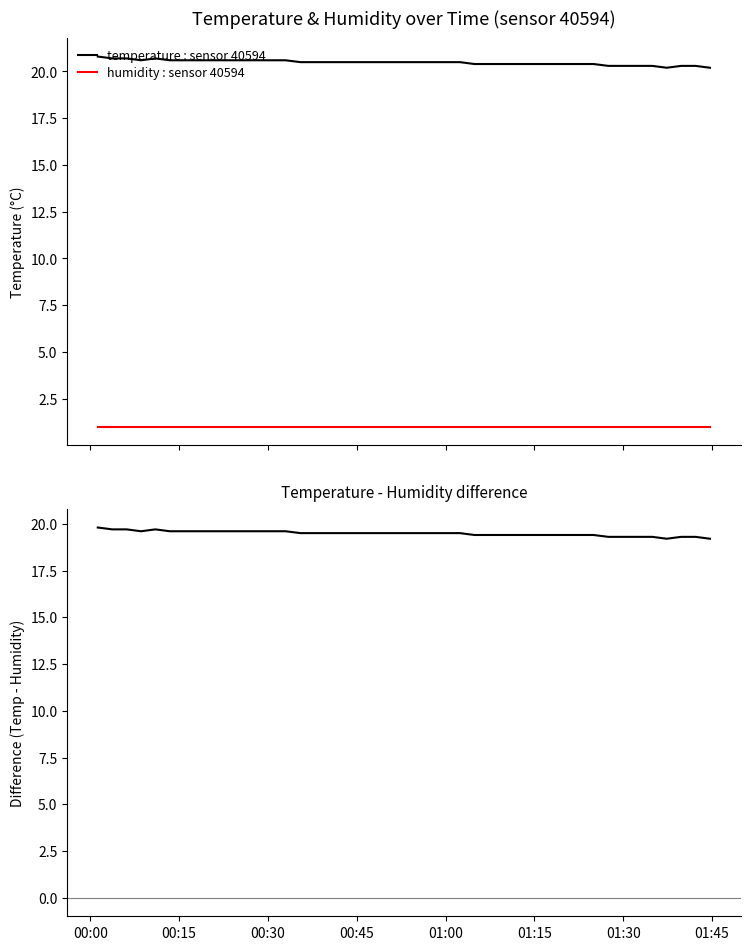

True or false: humidity : sensor 40594 and temperature : sensor 40594 cross at least once.

False